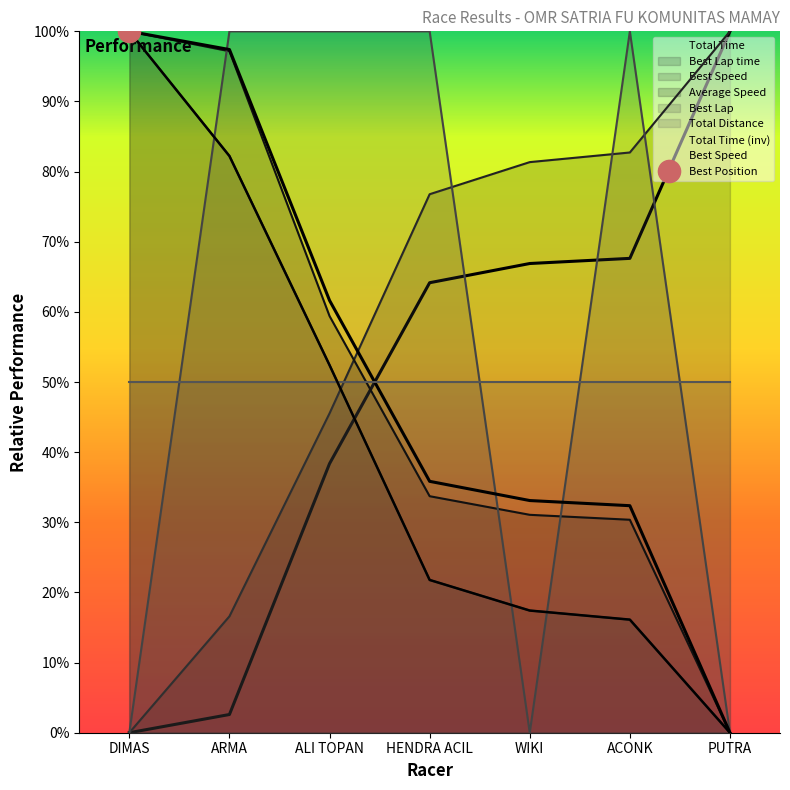

Which series has the largest range (max minus min)?

Average Speed